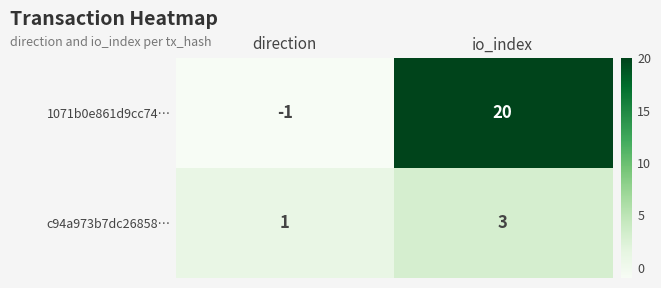

Rank the series by their average value, from lowest to highest.

c94a973b7dc26858…, 1071b0e861d9cc74…